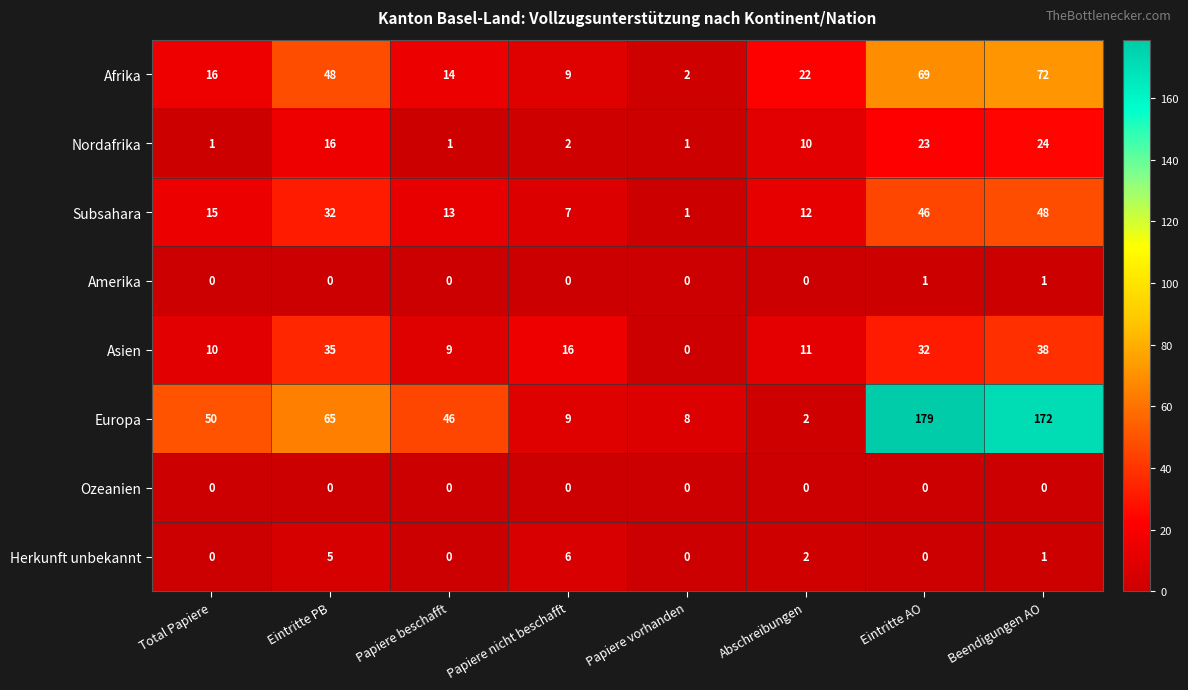

At how many categories does at least one series exceed 38?

5